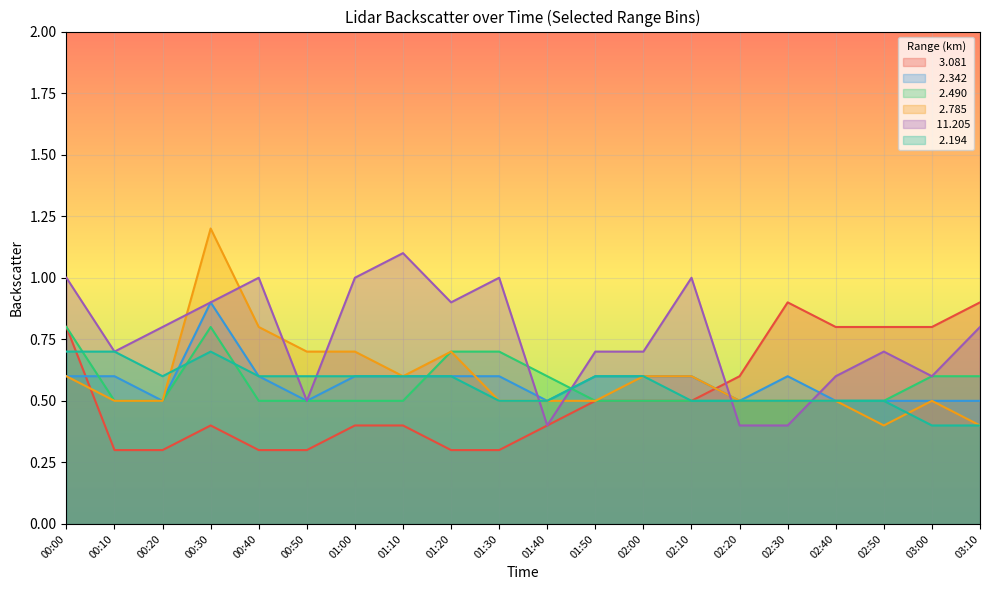

Reading left to right, what are all the values shown in this chart?

  3.081: 00:00=0.8	00:10=0.3	00:20=0.3	00:30=0.4	00:40=0.3	00:50=0.3	01:00=0.4	01:10=0.4	01:20=0.3	01:30=0.3	01:40=0.4	01:50=0.5	02:00=0.5	02:10=0.5	02:20=0.6	02:30=0.9	02:40=0.8	02:50=0.8	03:00=0.8	03:10=0.9
  2.342: 00:00=0.6	00:10=0.6	00:20=0.5	00:30=0.9	00:40=0.6	00:50=0.5	01:00=0.6	01:10=0.6	01:20=0.6	01:30=0.6	01:40=0.5	01:50=0.6	02:00=0.6	02:10=0.6	02:20=0.5	02:30=0.6	02:40=0.5	02:50=0.5	03:00=0.5	03:10=0.5
  2.490: 00:00=0.8	00:10=0.5	00:20=0.5	00:30=0.8	00:40=0.5	00:50=0.5	01:00=0.5	01:10=0.5	01:20=0.7	01:30=0.7	01:40=0.6	01:50=0.5	02:00=0.5	02:10=0.5	02:20=0.5	02:30=0.5	02:40=0.5	02:50=0.5	03:00=0.6	03:10=0.6
  2.785: 00:00=0.6	00:10=0.5	00:20=0.5	00:30=1.2	00:40=0.8	00:50=0.7	01:00=0.7	01:10=0.6	01:20=0.7	01:30=0.5	01:40=0.5	01:50=0.5	02:00=0.6	02:10=0.6	02:20=0.5	02:30=0.5	02:40=0.5	02:50=0.4	03:00=0.5	03:10=0.4
 11.205: 00:00=1.0	00:10=0.7	00:20=0.8	00:30=0.9	00:40=1.0	00:50=0.5	01:00=1.0	01:10=1.1	01:20=0.9	01:30=1.0	01:40=0.4	01:50=0.7	02:00=0.7	02:10=1.0	02:20=0.4	02:30=0.4	02:40=0.6	02:50=0.7	03:00=0.6	03:10=0.8
  2.194: 00:00=0.7	00:10=0.7	00:20=0.6	00:30=0.7	00:40=0.6	00:50=0.6	01:00=0.6	01:10=0.6	01:20=0.6	01:30=0.5	01:40=0.5	01:50=0.6	02:00=0.6	02:10=0.5	02:20=0.5	02:30=0.5	02:40=0.5	02:50=0.5	03:00=0.4	03:10=0.4